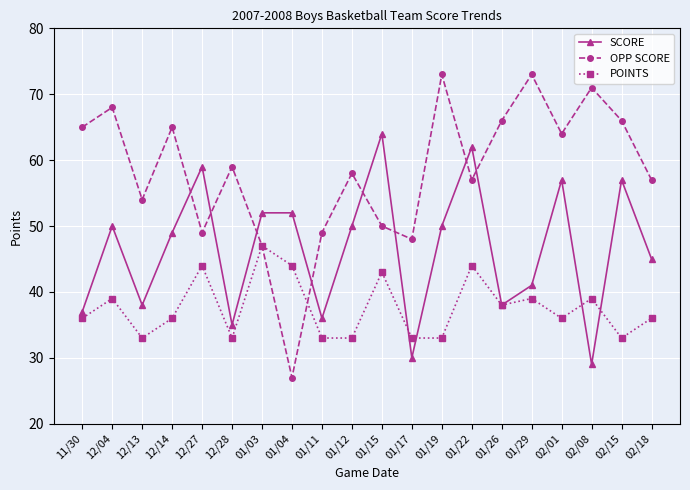

True or false: OPP SCORE has more than 0 interior local peaks.

True